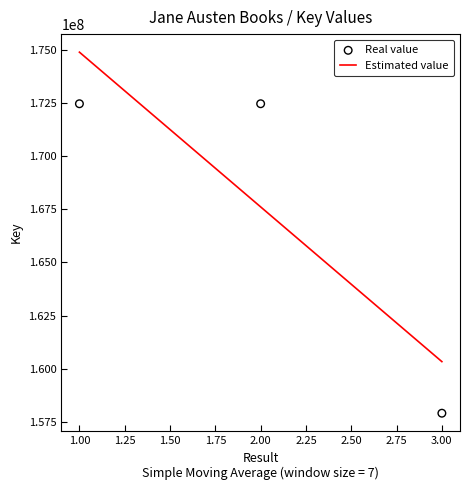

Approximately how many times larger is the value at 1 compared to 3?

1.1